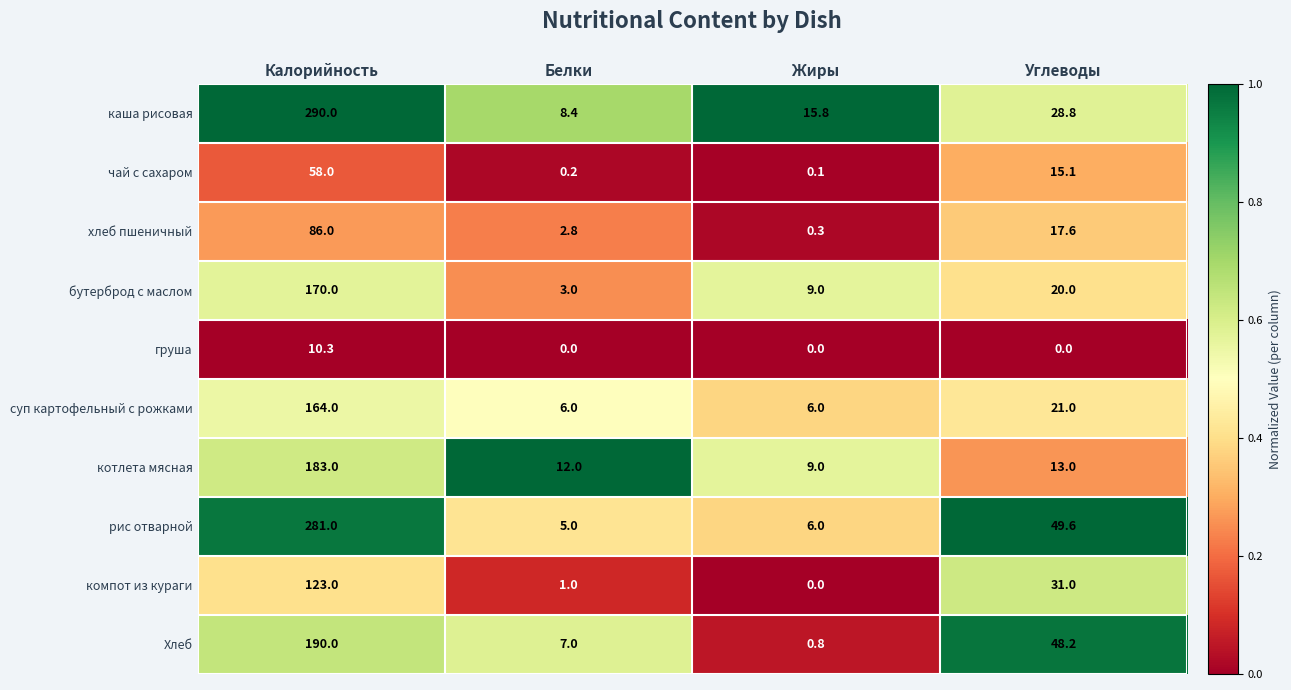

What is the difference between the highest and lowest values at Углеводы?

49.6